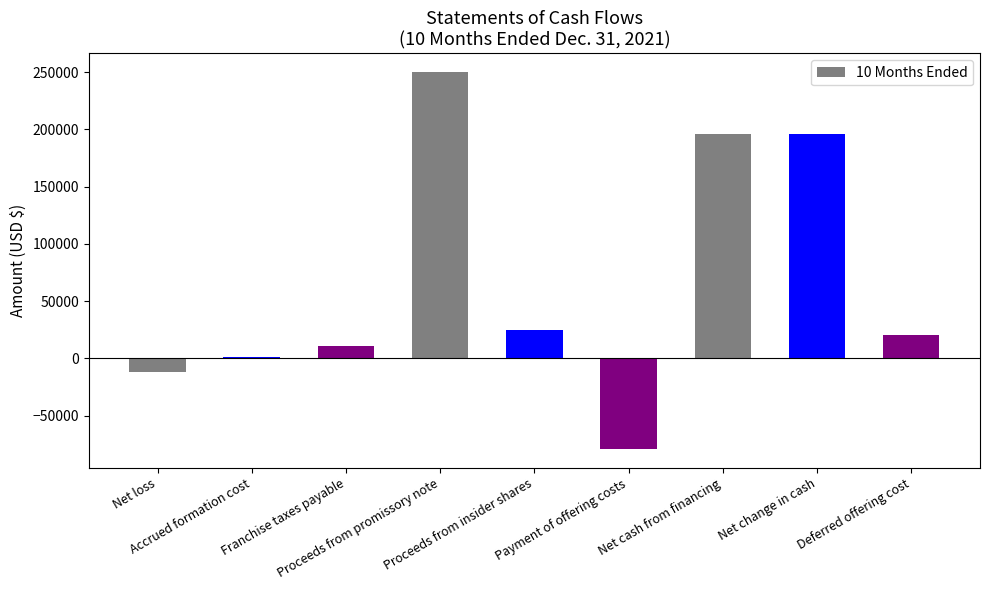

What is the difference between the maximum and minimum values?

329000